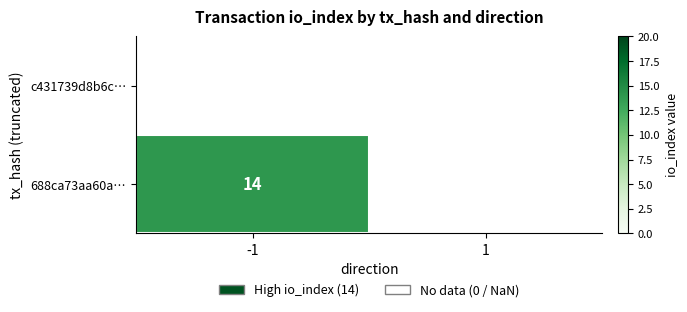

Is the value of 688ca73aa60a… at 1 greater than the value of c431739d8b6c… at 1?

No